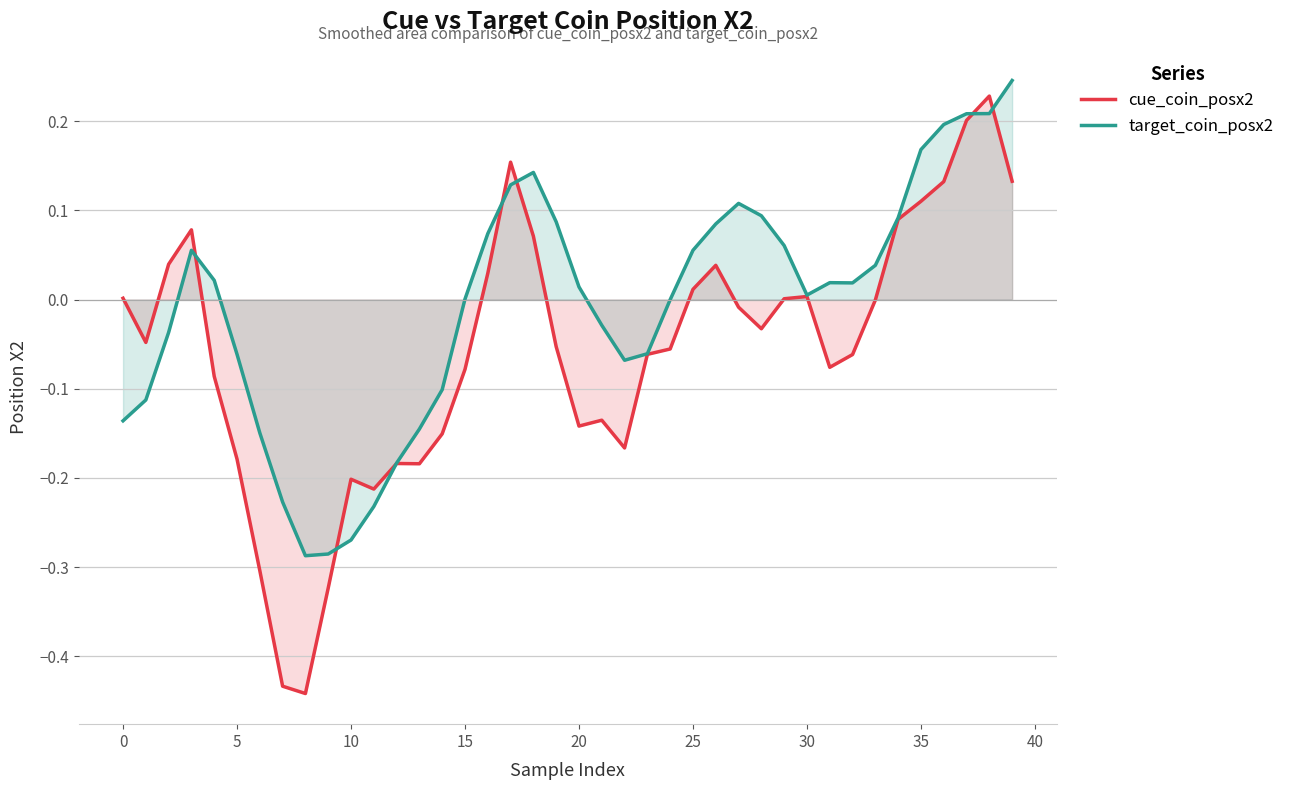

Reading right to left, extract all data points from this chart.

cue_coin_posx2: 0.1	0.2	0.2	0.1	0.1	0.1	-0.0	-0.1	-0.1	0.0	0.0	-0.0	-0.0	0.0	0.0	-0.1	-0.1	-0.2	-0.1	-0.1	-0.1	0.1	0.2	0.0	-0.1	-0.2	-0.2	-0.2	-0.2	-0.2	-0.3	-0.4	-0.4	-0.3	-0.2	-0.1	0.1	0.0	-0.0	0.0
target_coin_posx2: 0.2	0.2	0.2	0.2	0.2	0.1	0.0	0.0	0.0	0.0	0.1	0.1	0.1	0.1	0.1	-0.0	-0.1	-0.1	-0.0	0.0	0.1	0.1	0.1	0.1	0.0	-0.1	-0.1	-0.2	-0.2	-0.3	-0.3	-0.3	-0.2	-0.1	-0.1	0.0	0.1	-0.0	-0.1	-0.1